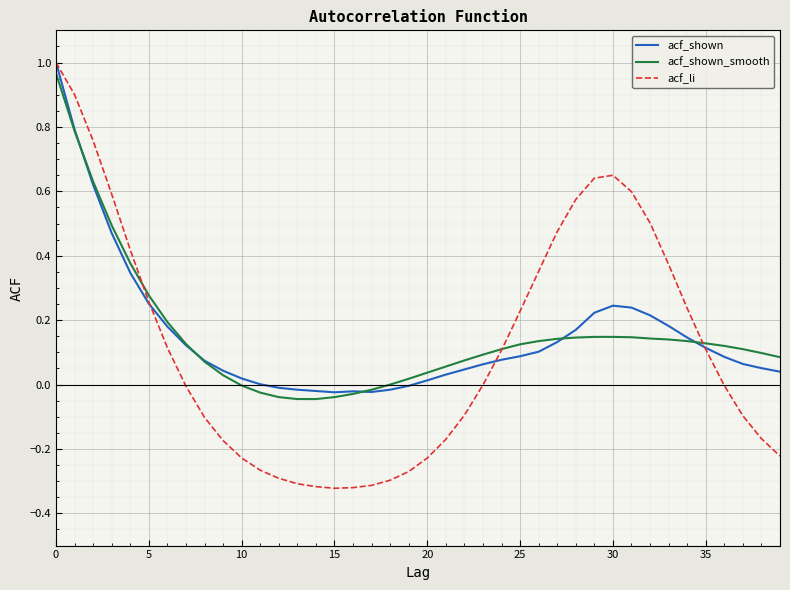

Which series has the widest spread of values?

acf_li